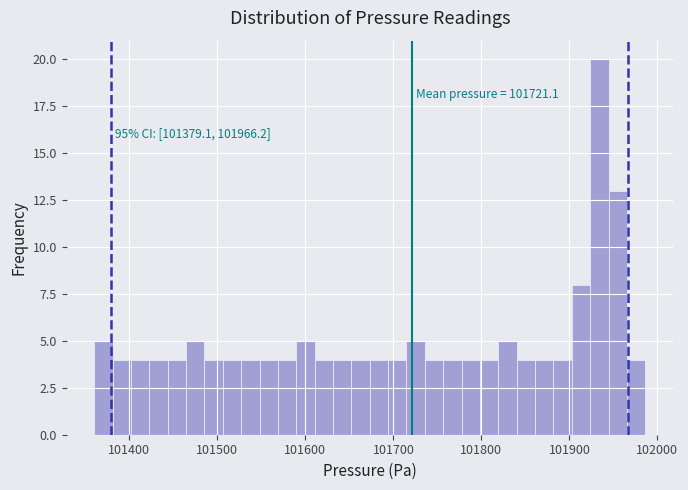

Read against the x-axis, roughly where is the centre of the tallest bar?

101930